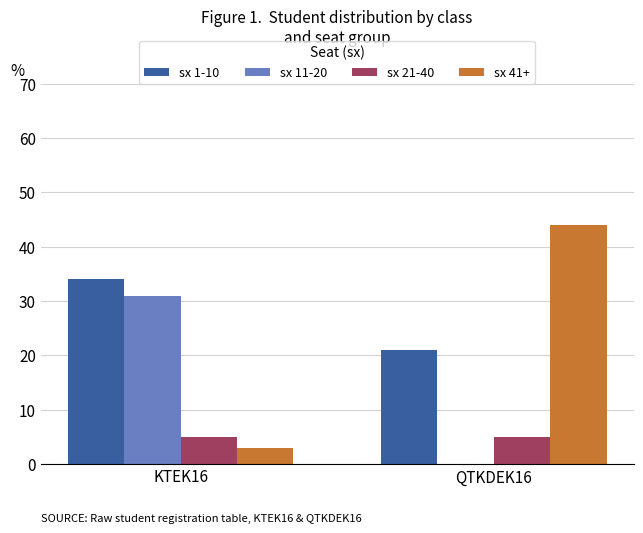

The value of sx 11-20 at KTEK16 is 31. True or false?

True